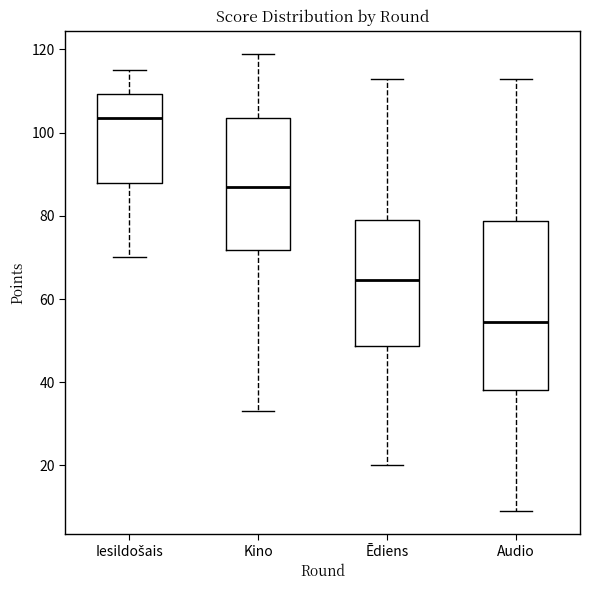

Where is the lower edge of the box for Ēdiens on the y-axis? The values are not printed on the chart, so give them approximately, as read against the axis.

48